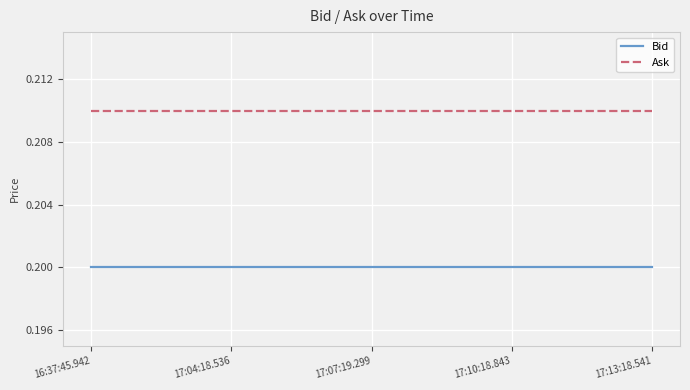

List the series in order of their peak value, lowest first.

Bid, Ask